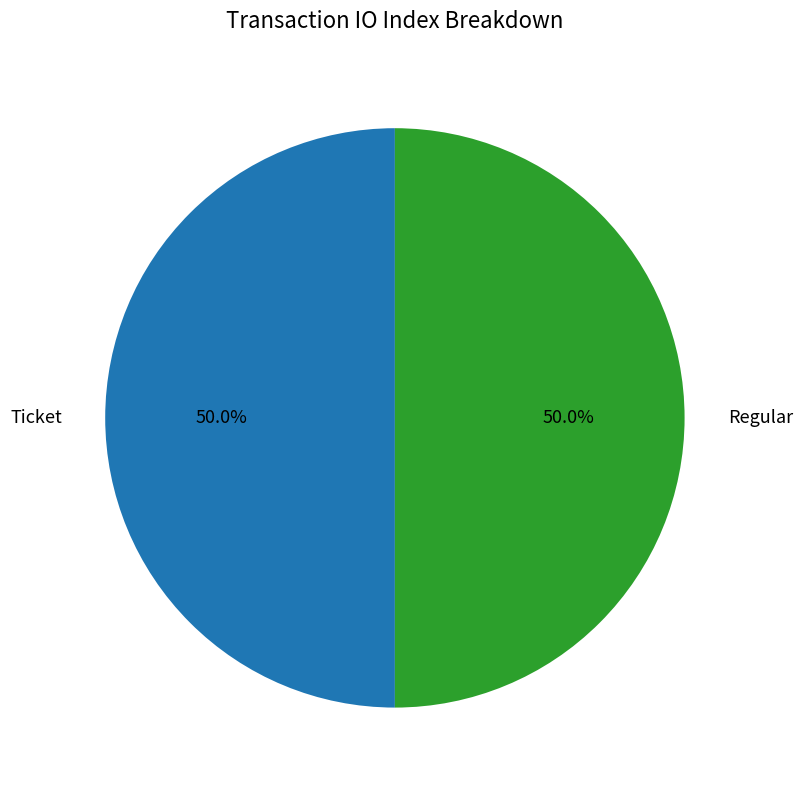

What percentage do Ticket and Regular together represent?

100.0%